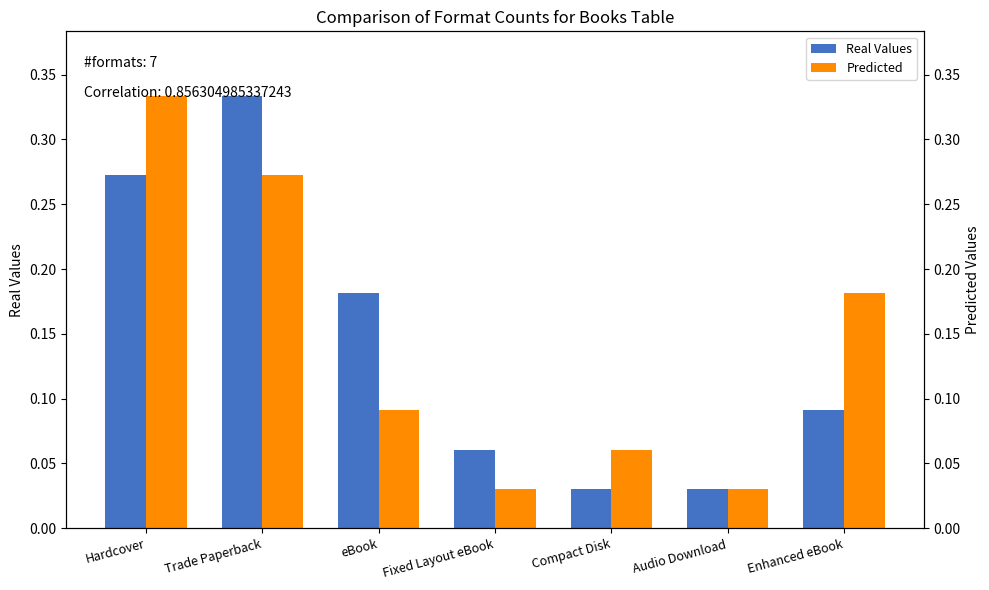

Is it true that Real Values equals 0.3 at Trade Paperback?

True